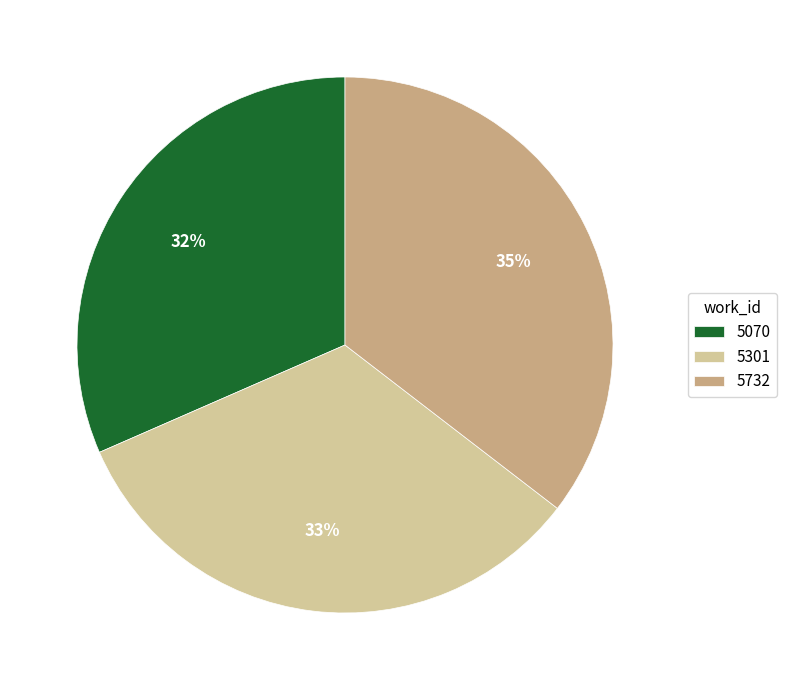

To the nearest percent, what is the difference between the 5732 and 5301 slice percentages?

2%